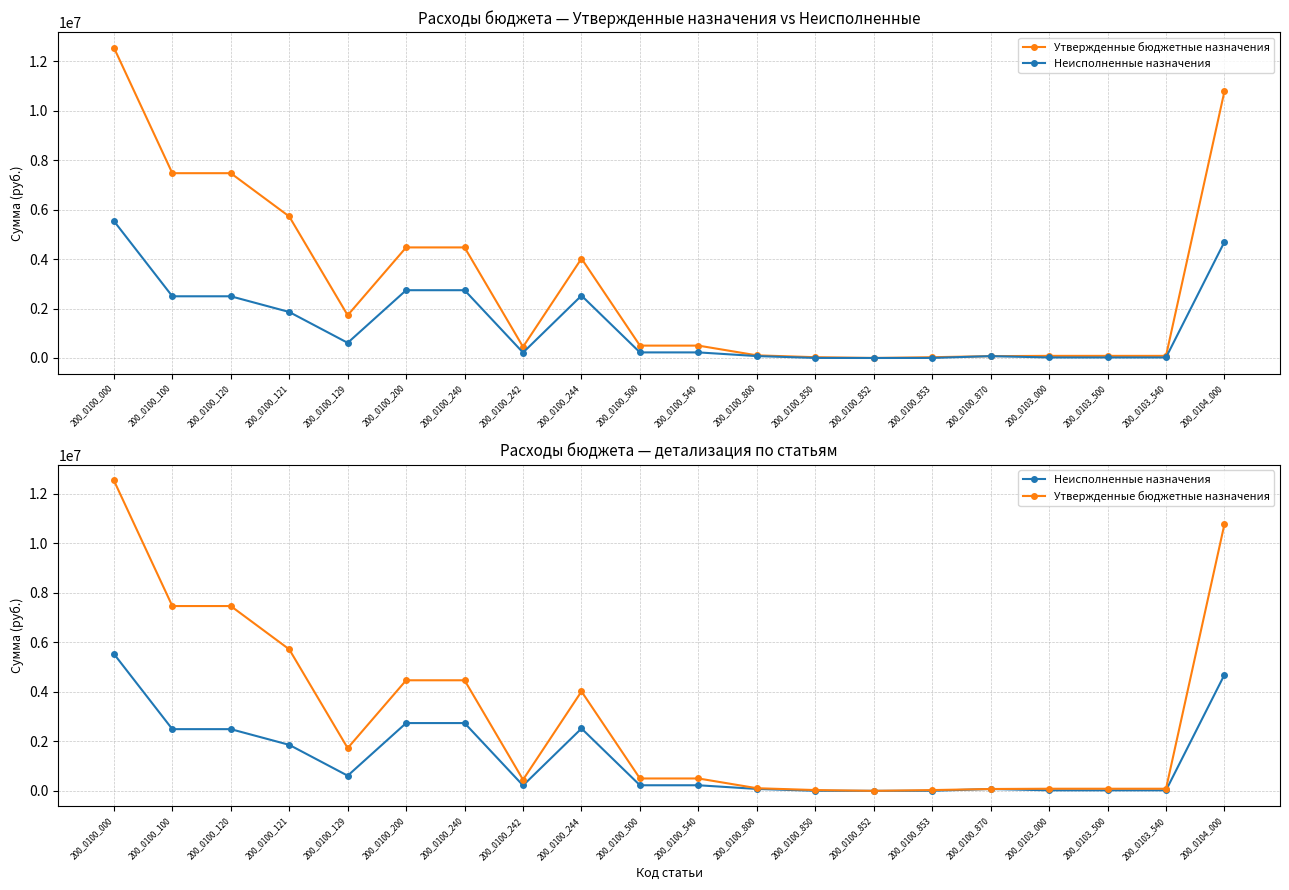

True or false: Неисполненные назначения and Утвержденные бюджетные назначения cross at least once.

False